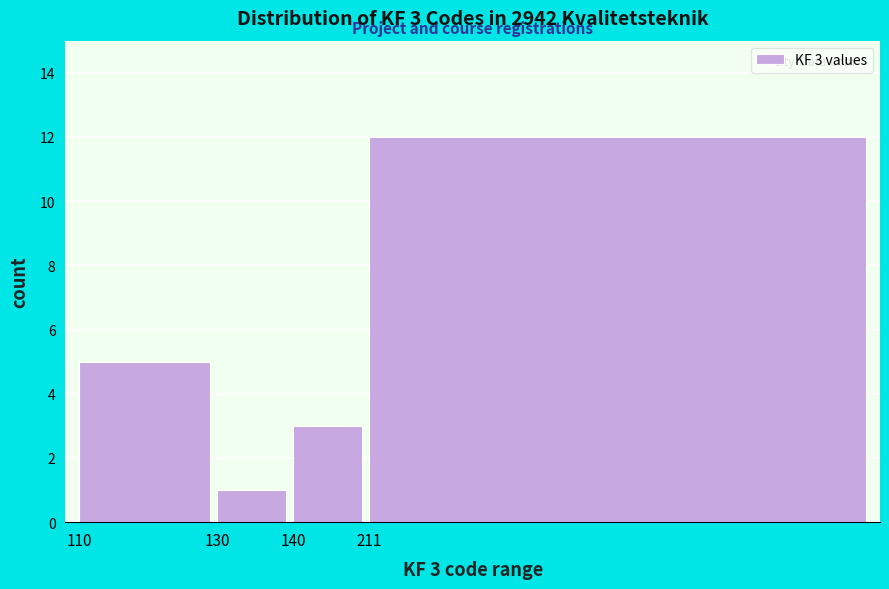

Reading left to right, extract all data points from this chart.

5	1	3	12